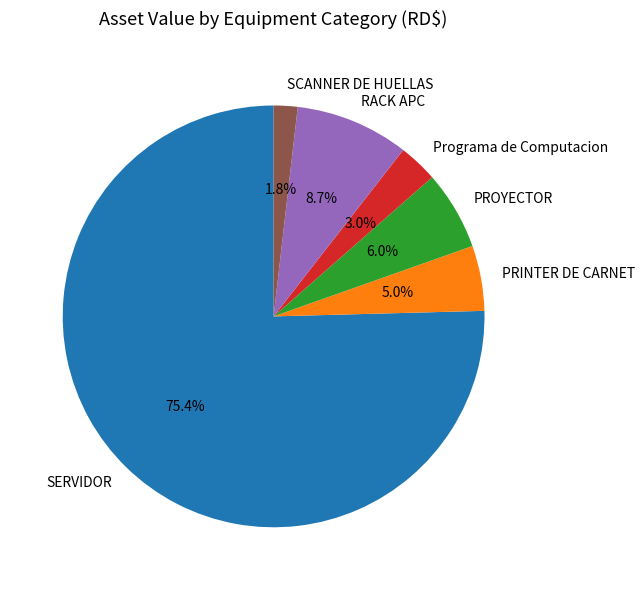

Rank the categories by value from lowest to highest.

SCANNER DE HUELLAS, Programa de Computacion, PRINTER DE CARNET, PROYECTOR, RACK APC, SERVIDOR